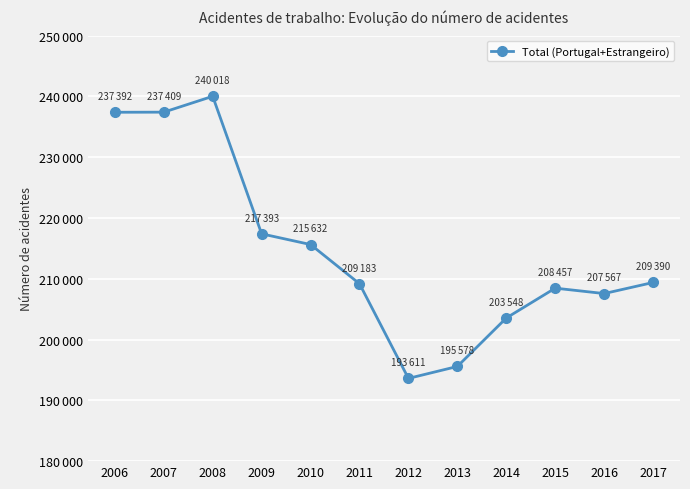

Is this an area chart (filled region under the line)?

No